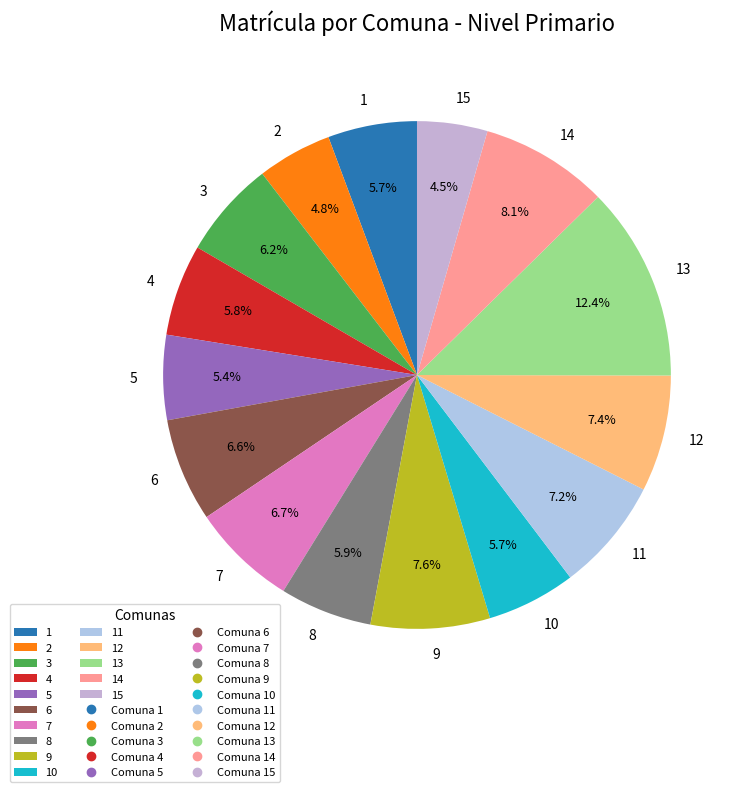

Between 3 and 11, which is larger?

11